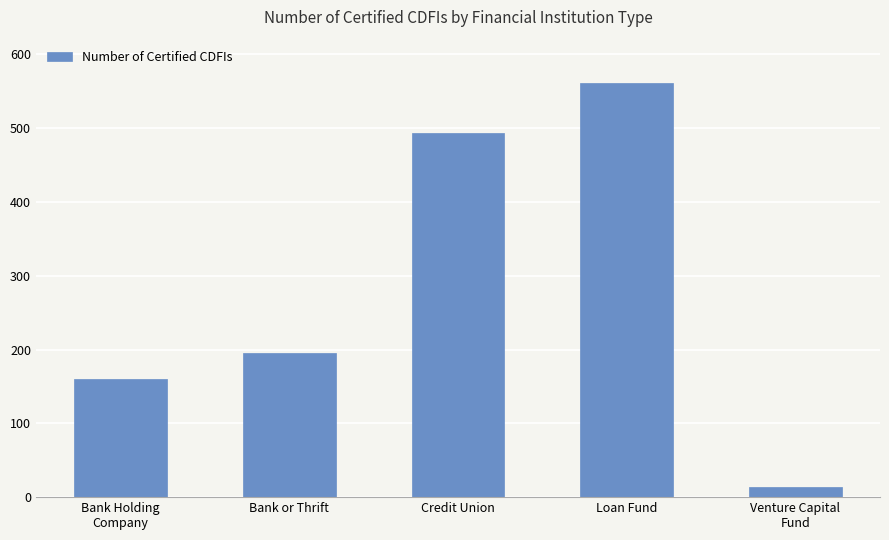

The chart shows a value of 282 at Credit Union. True or false?

False